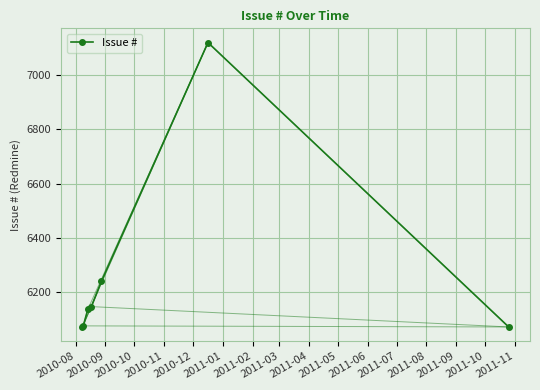

How many values are below 6137?

3